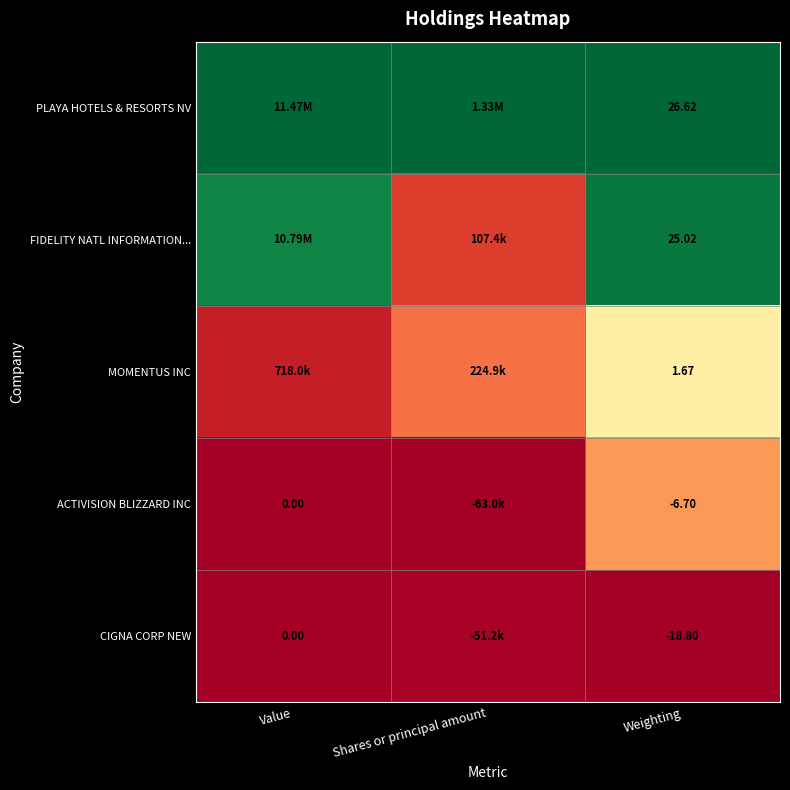

At which category does the chart reach its peak across all series?

Value